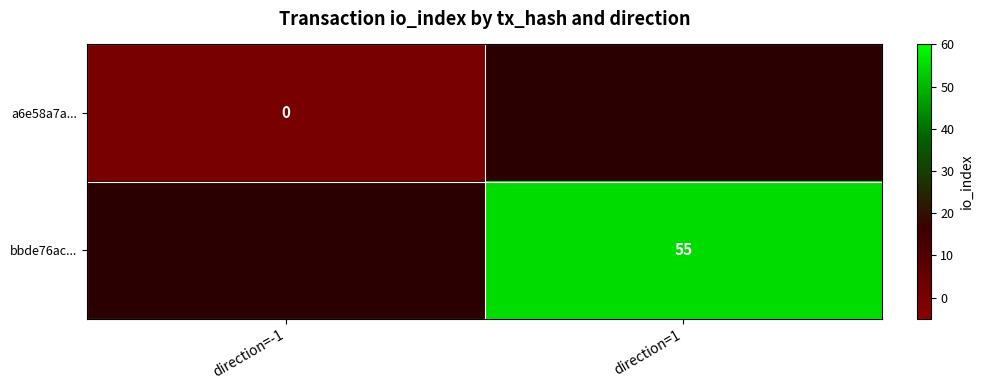

At how many categories does at least one series exceed 27?

1